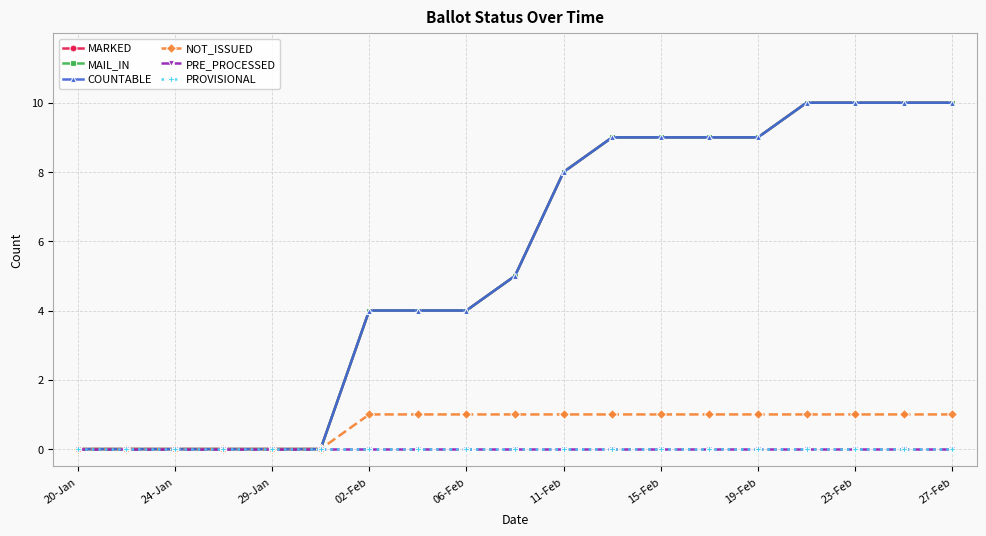

What is the highest value of the NOT_ISSUED series?

1